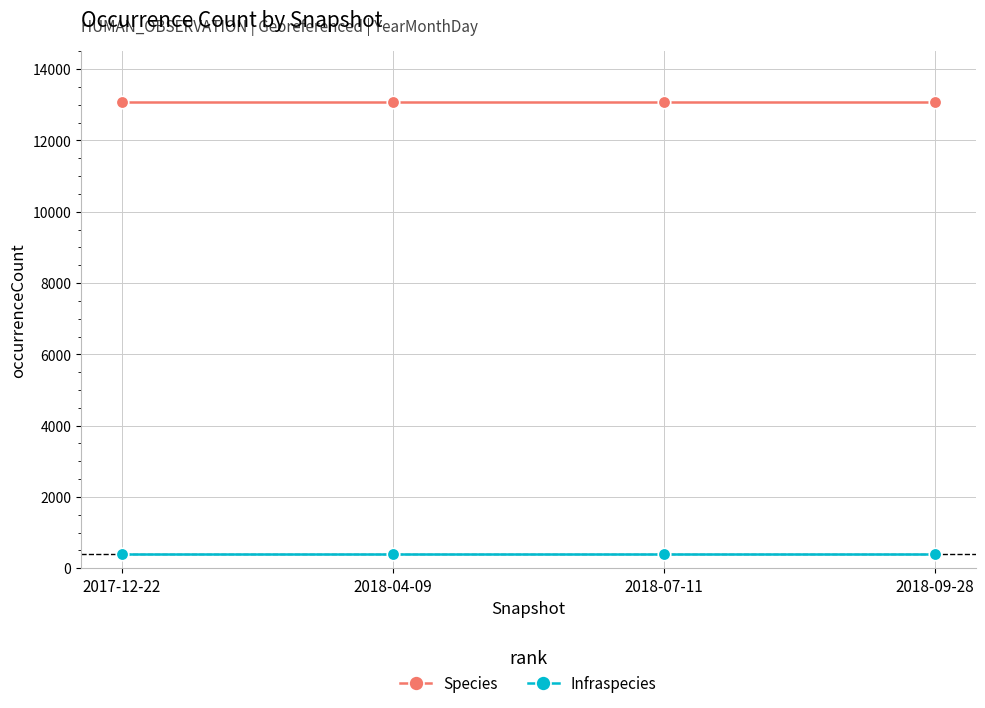

How many lines are shown in the chart?

2